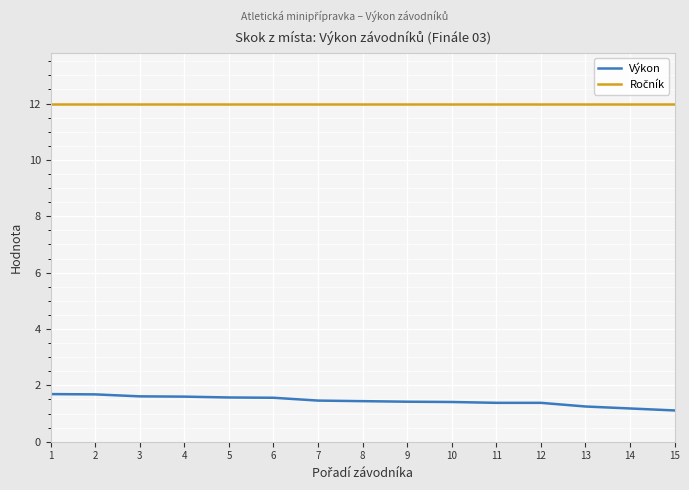

What is the sum of all Výkon values?

21.7